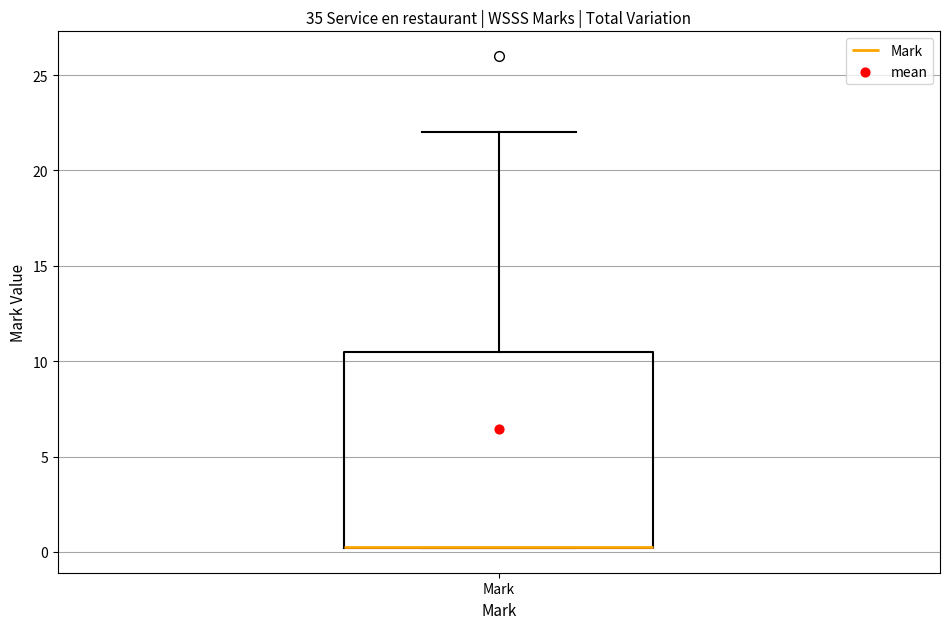

Read this box plot against the y-axis: the position of the median line, the range covered by the box, and the ends of both whiskers. The values are not printed on the chart, so give them approximately, as read against the axis.

median 0.5 (drawn on the box's lower edge), box 0.0 to 10.5, whiskers 0.0 to 22.0